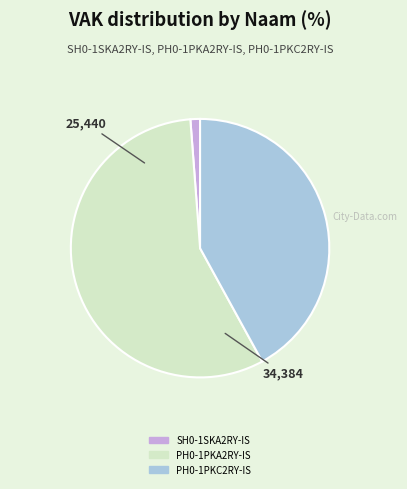

True or false: PH0-1PKA2RY-IS accounts for 57% of the total.

True